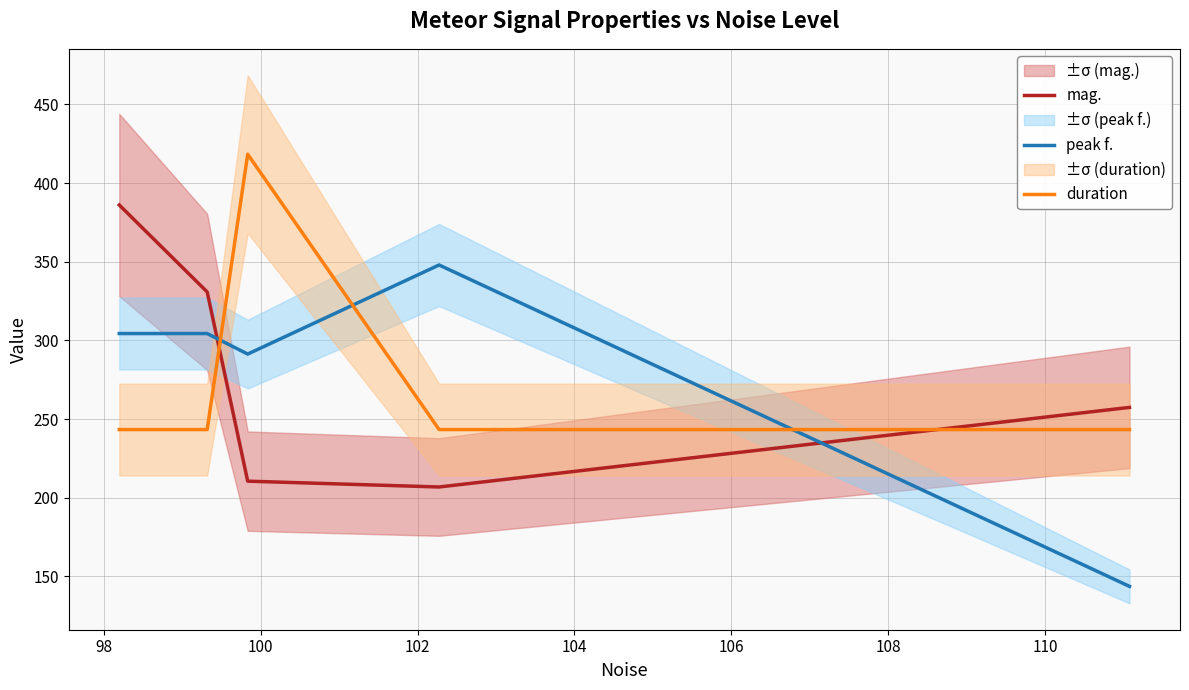

How many times do peak f. and duration cross each other?

3